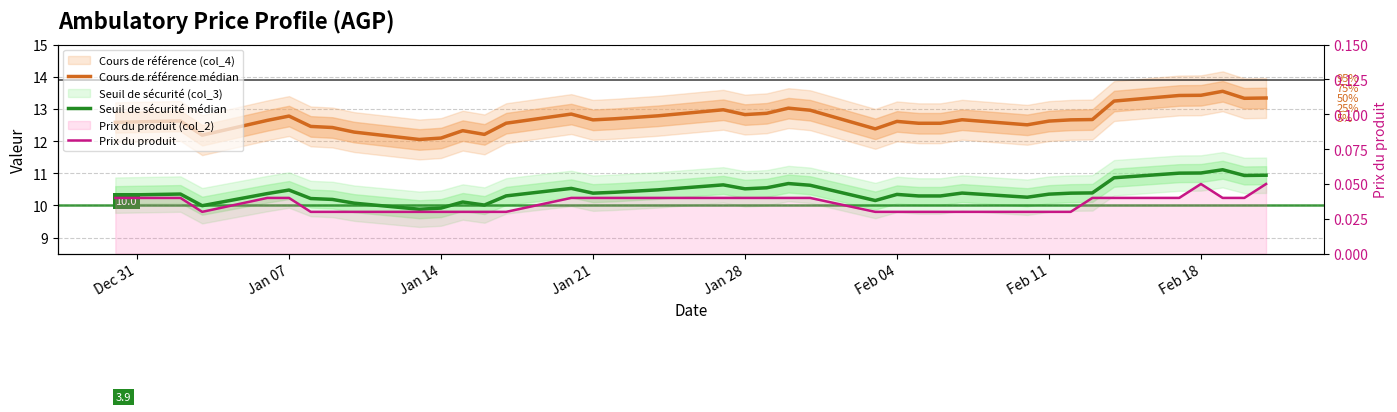

True or false: Cours de référence médian and Prix du produit cross at least once.

False